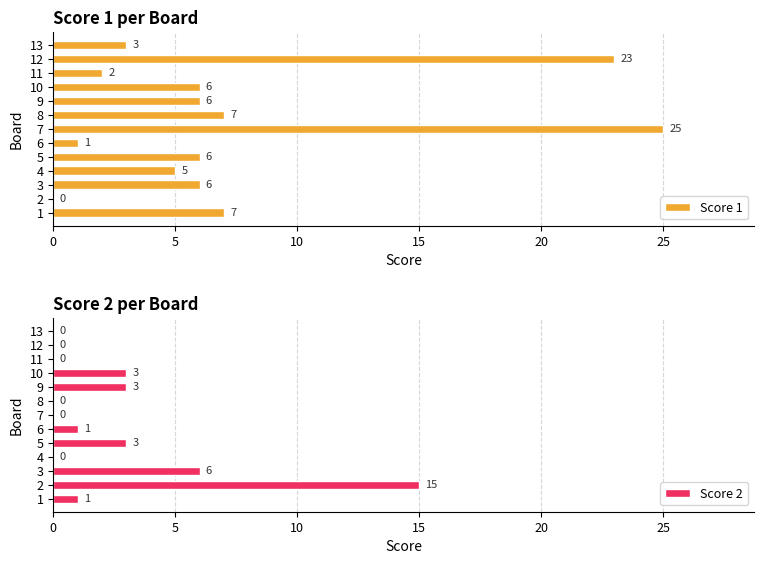

At how many categories does at least one series exceed 2?

11